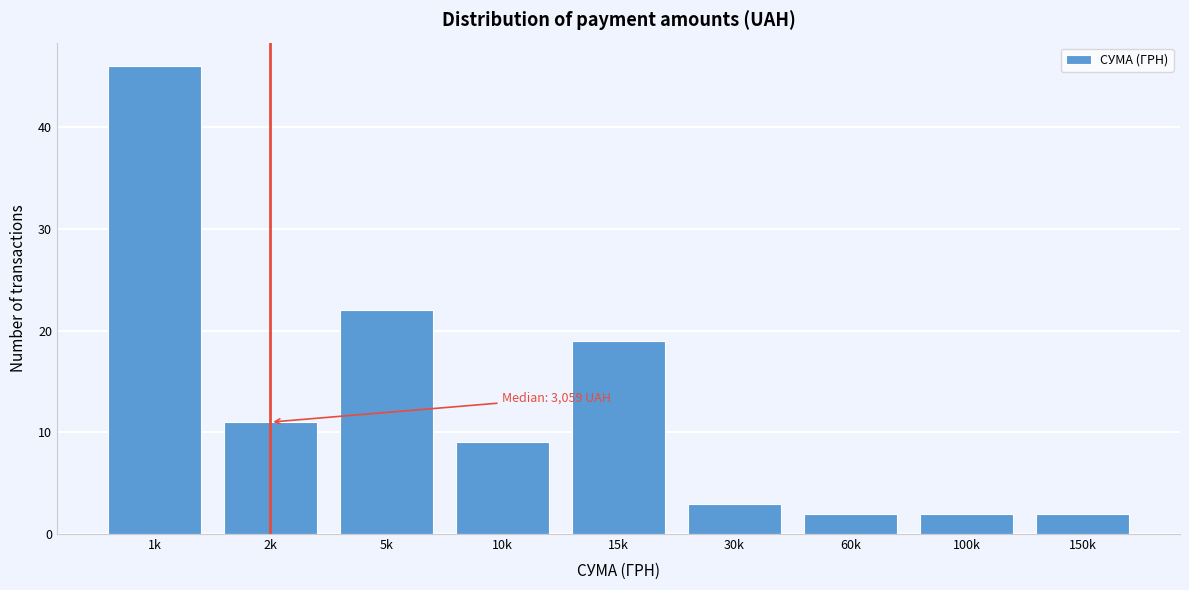

Reading right to left, what are all the values shown in this chart?

150k=2	100k=2	60k=2	30k=3	15k=19	10k=9	5k=22	2k=11	1k=46